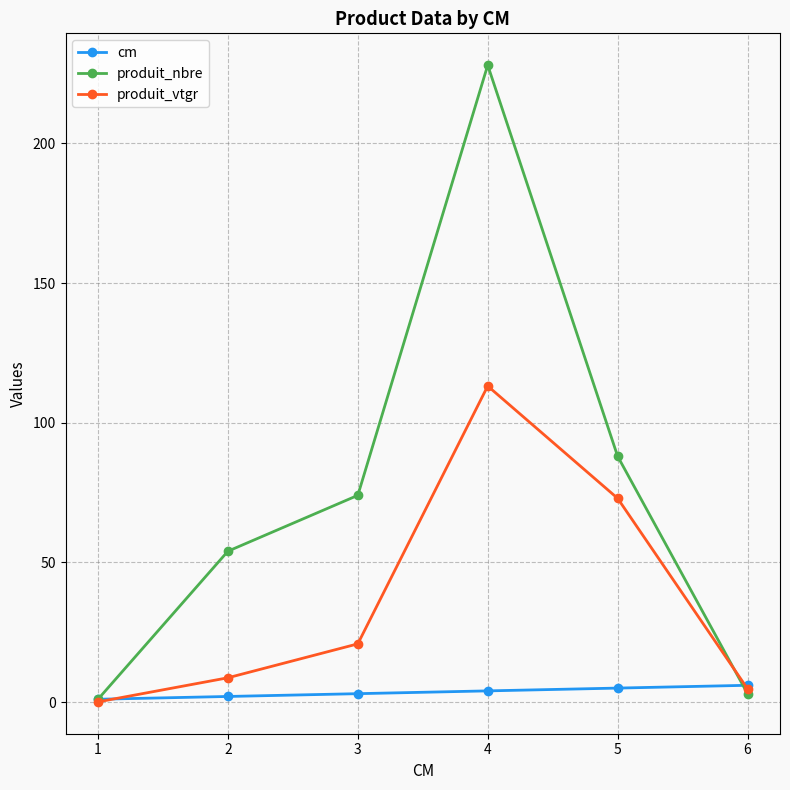

Between 1 and 3, which series saw the biggest shift?

produit_nbre